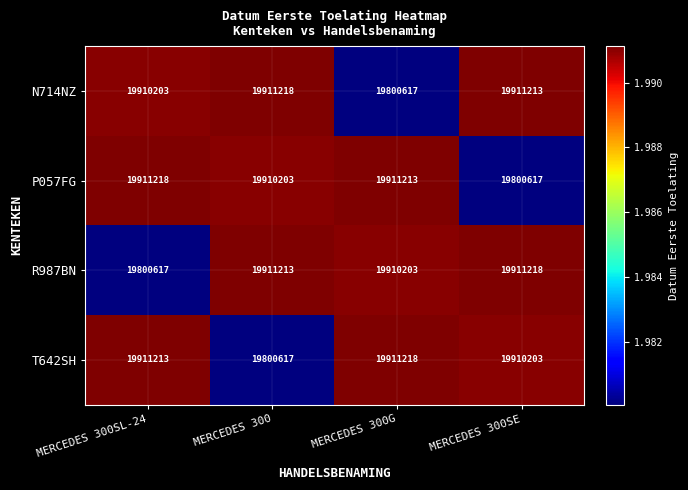

True or false: N714NZ has a value of 19800617 at MERCEDES 300G.

True